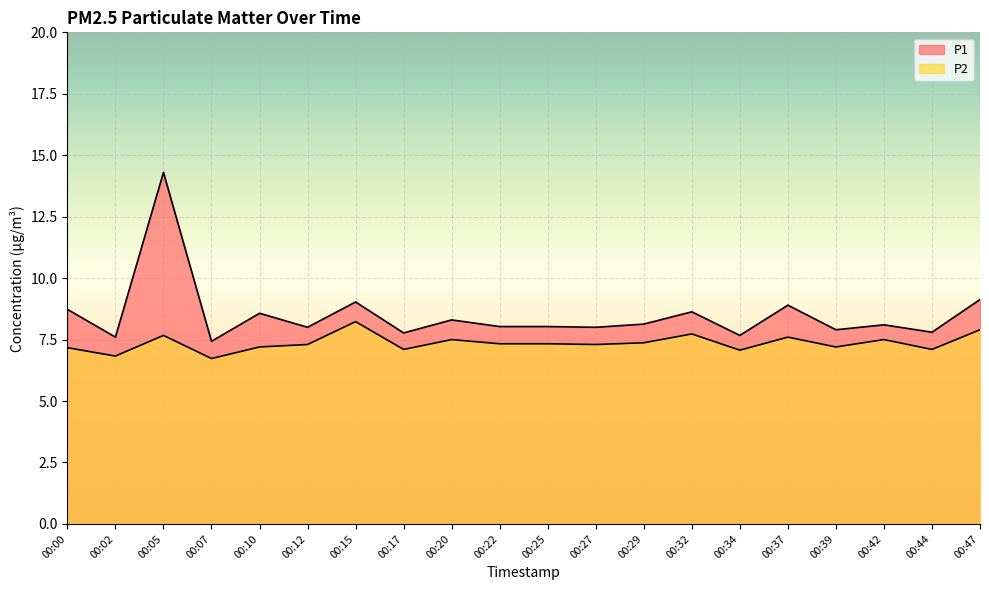

The value of P2 at 00:02 is 6.8. True or false?

True